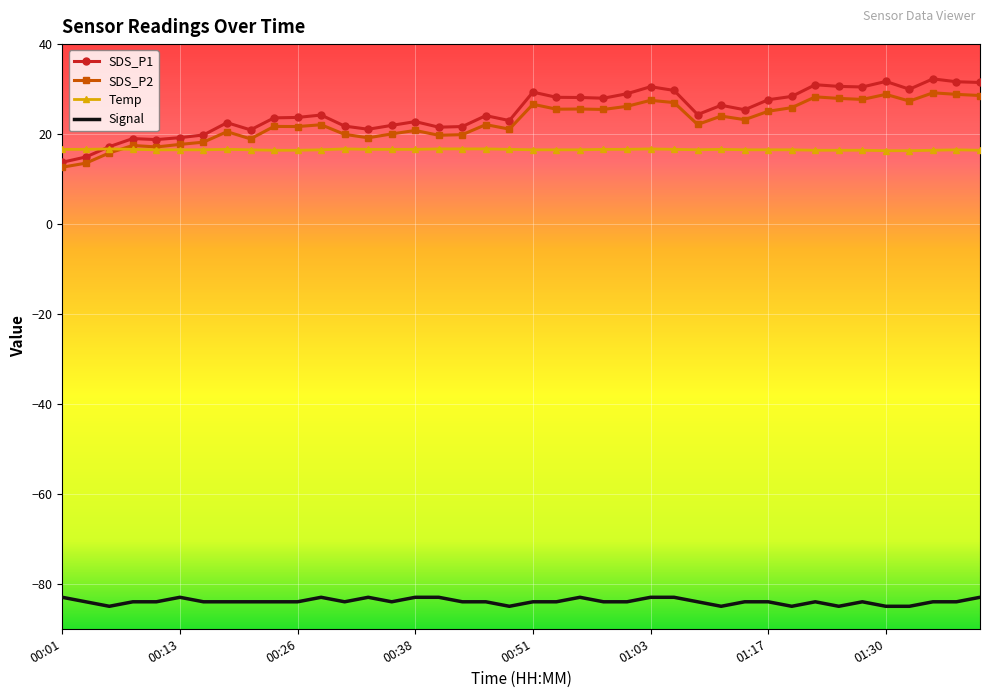

What is the maximum value shown in the chart?

32.3